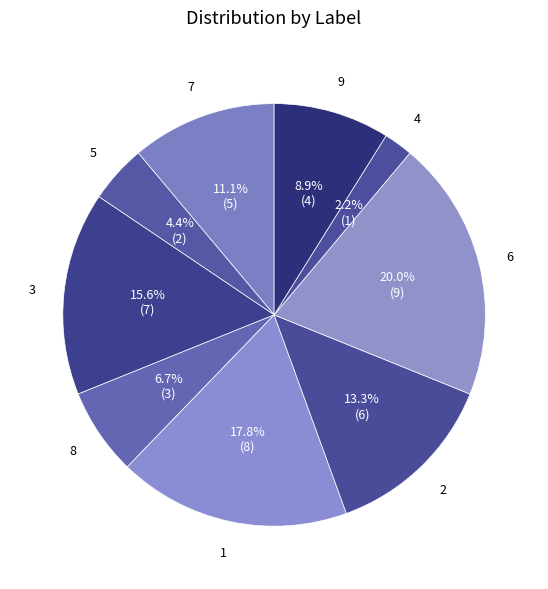

How many slices are in this pie chart?

9